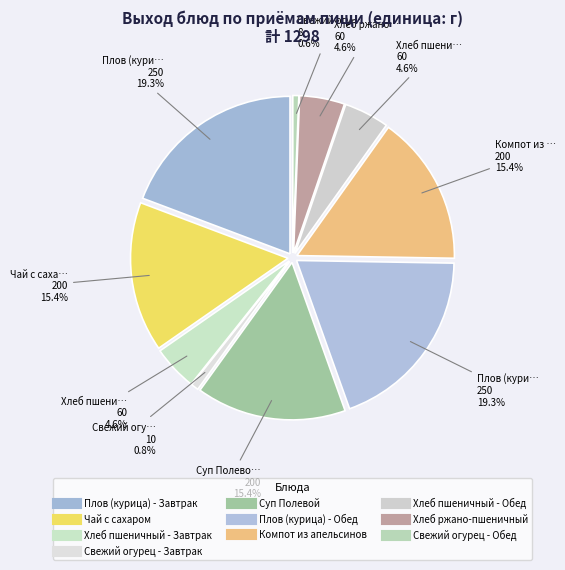

Which category has the smallest portion of the pie?

Свежий огурец - Обед